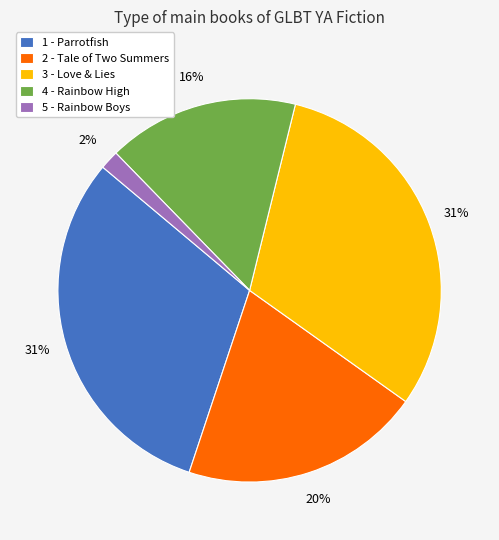

To the nearest percent, what is the difference between the 1 - Parrotfish and 2 - Tale of Two Summers slice percentages?

11%